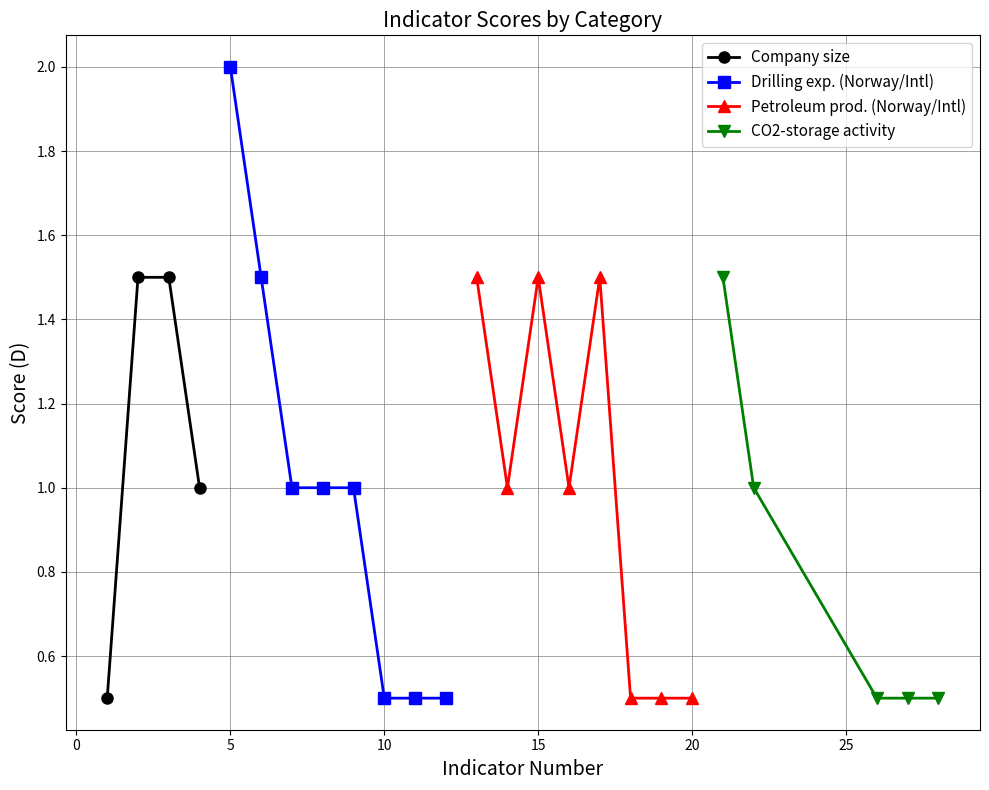

True or false: Company size has more than 2 interior local peaks.

False